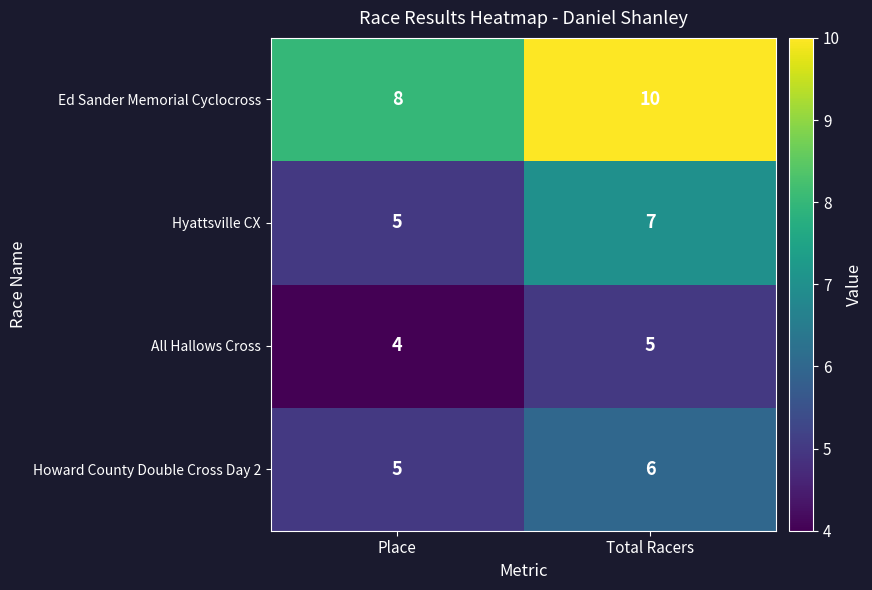

Is it true that Ed Sander Memorial Cyclocross equals 10 at Total Racers?

True